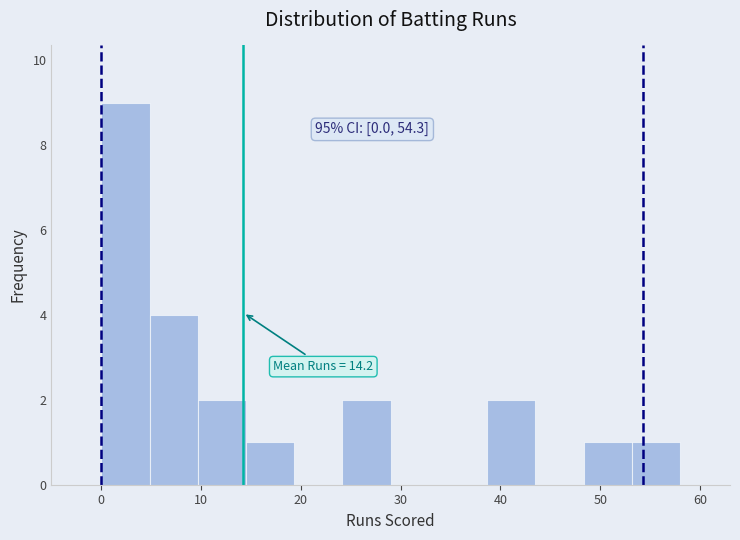

Which range on the x-axis has the tallest bar?

0 to 5